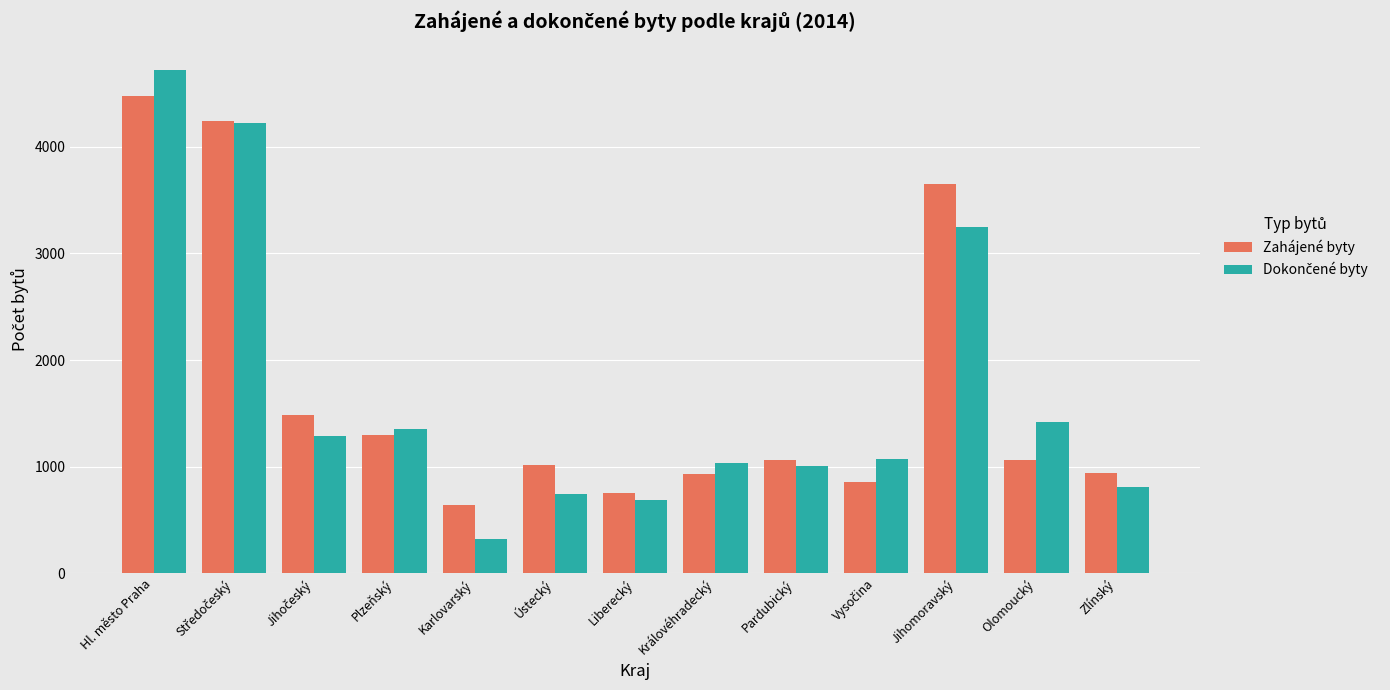

Which category has the lowest value across all series?

Karlovarský